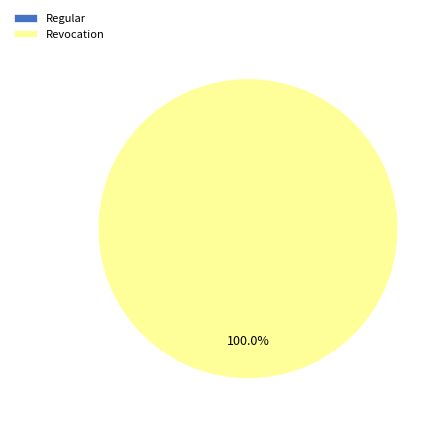

Is it true that Revocation is 99% of the pie?

False